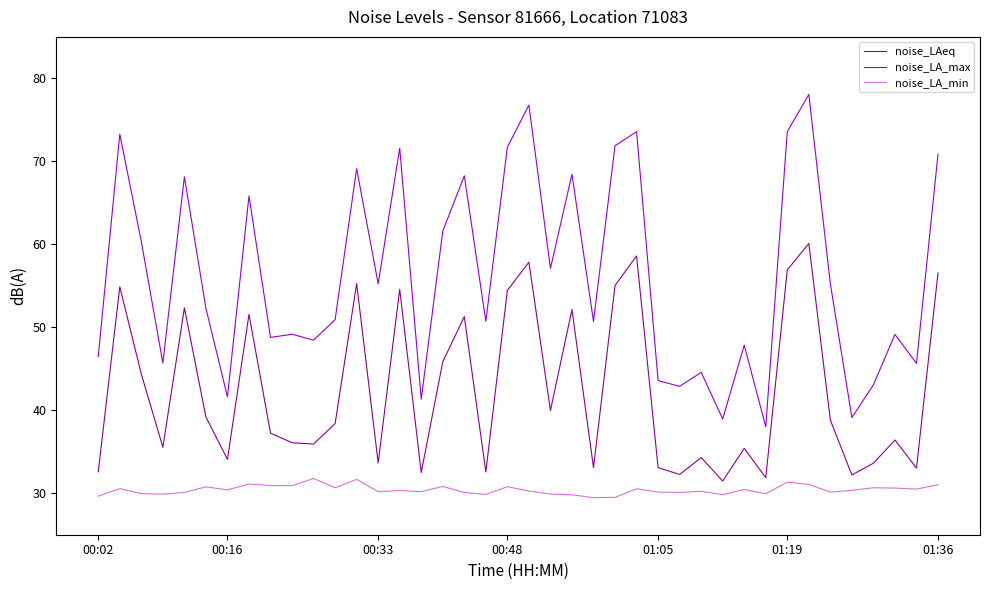

What are all the series names shown in the legend?

noise_LAeq, noise_LA_max, noise_LA_min